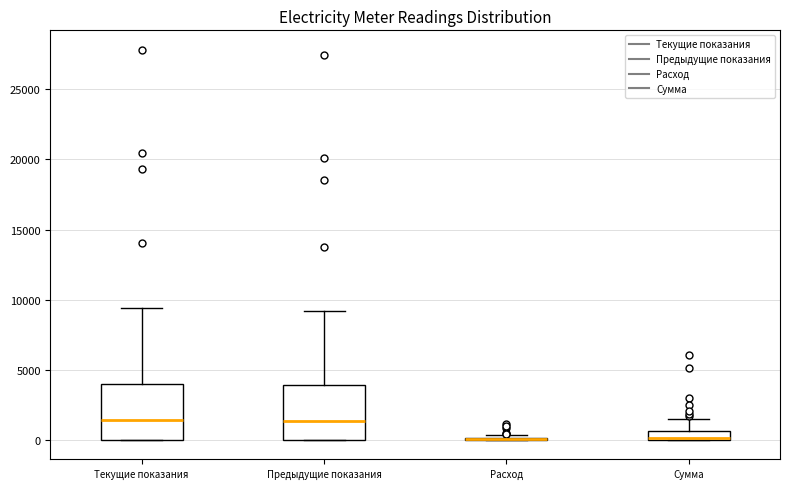

Where is the upper edge of the box for Сумма on the y-axis? The values are not printed on the chart, so give them approximately, as read against the axis.

500